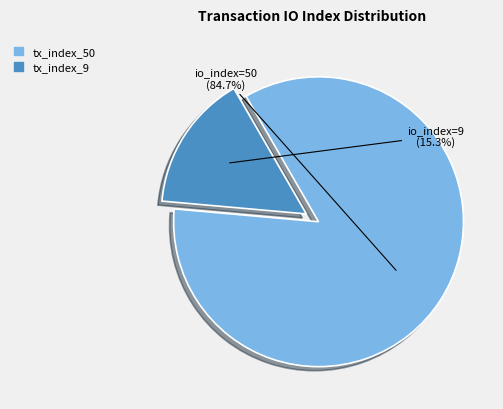

What is the largest slice in the pie chart?

tx_index_50